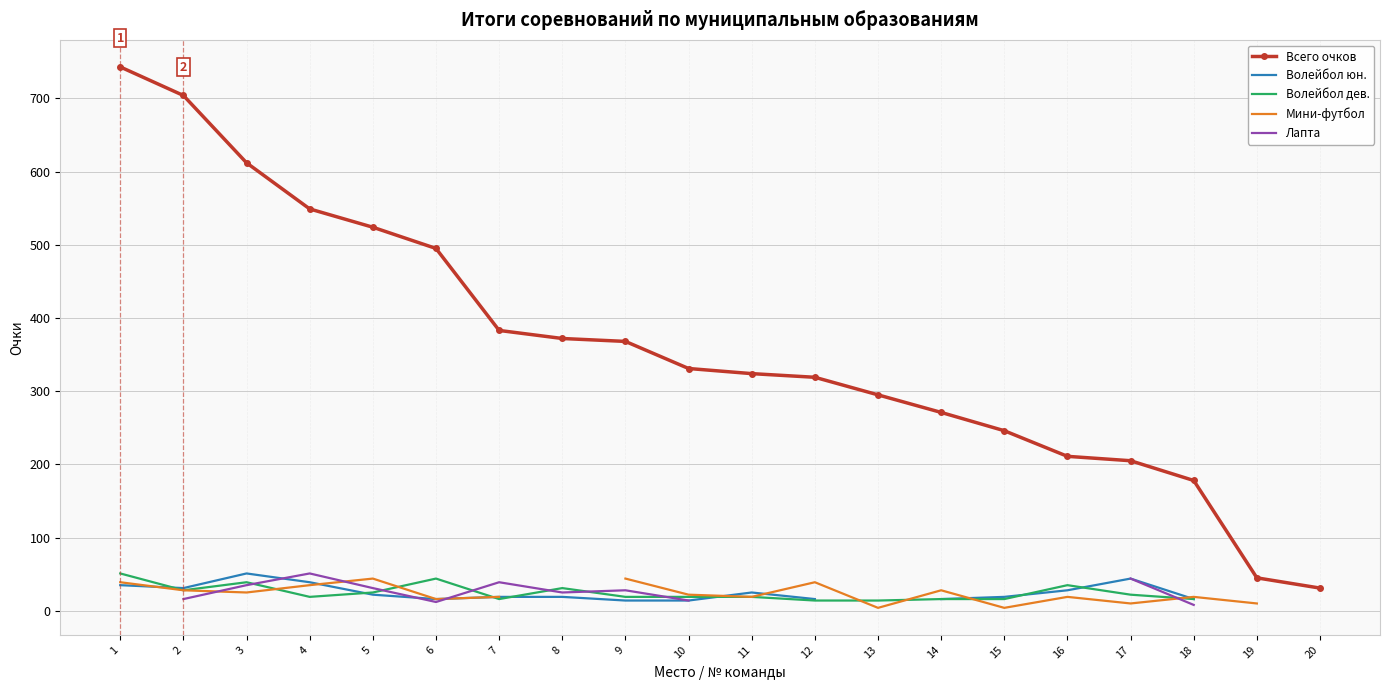

True or false: Лапта has more than 2 points higher than both neighbors.

True